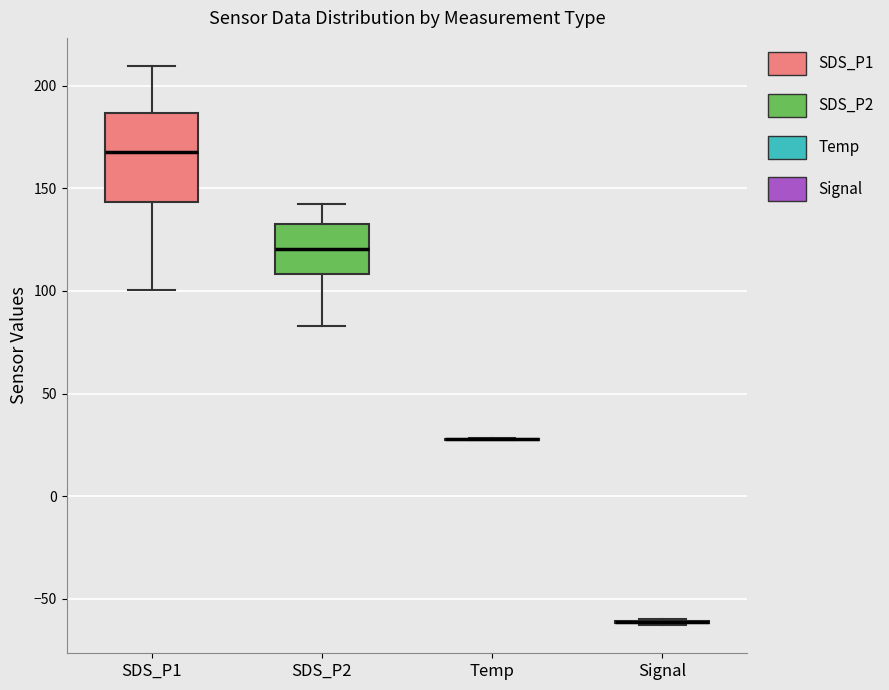

Which box is the tallest, from its lower edge to its upper edge?

SDS_P1